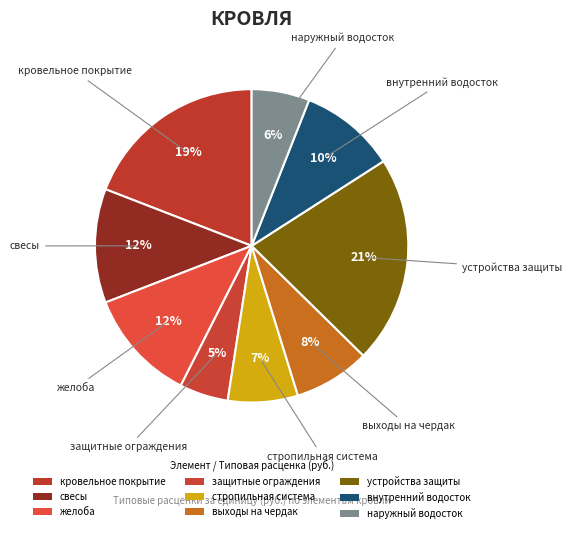

Which slice is the smallest?

защитные ограждения